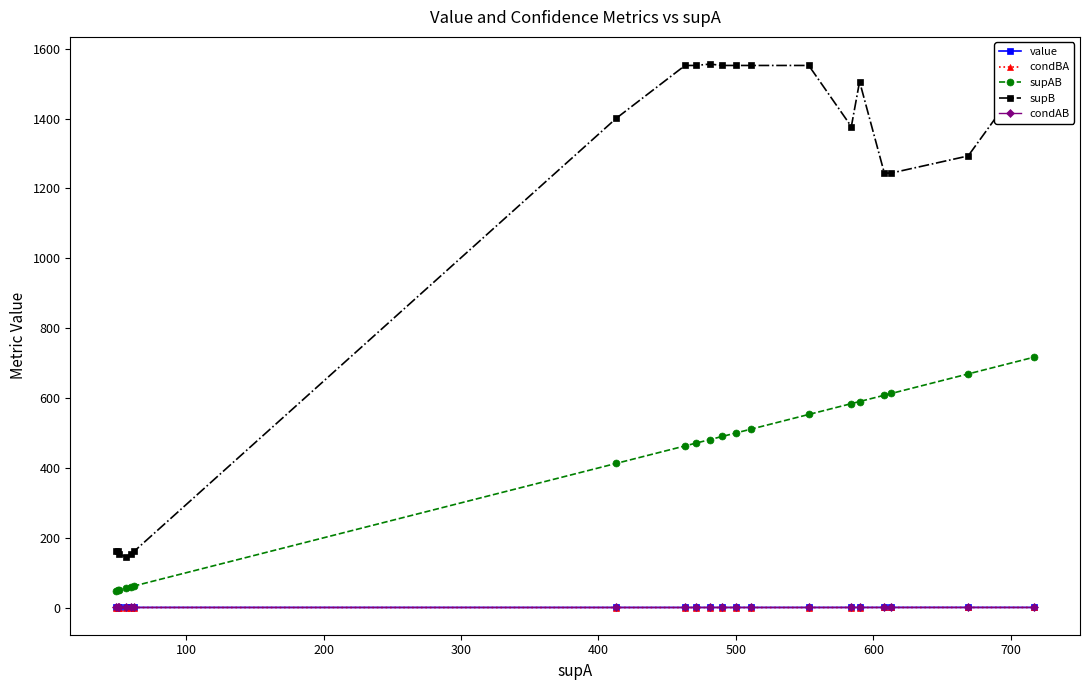

True or false: value and supAB cross at least once.

False